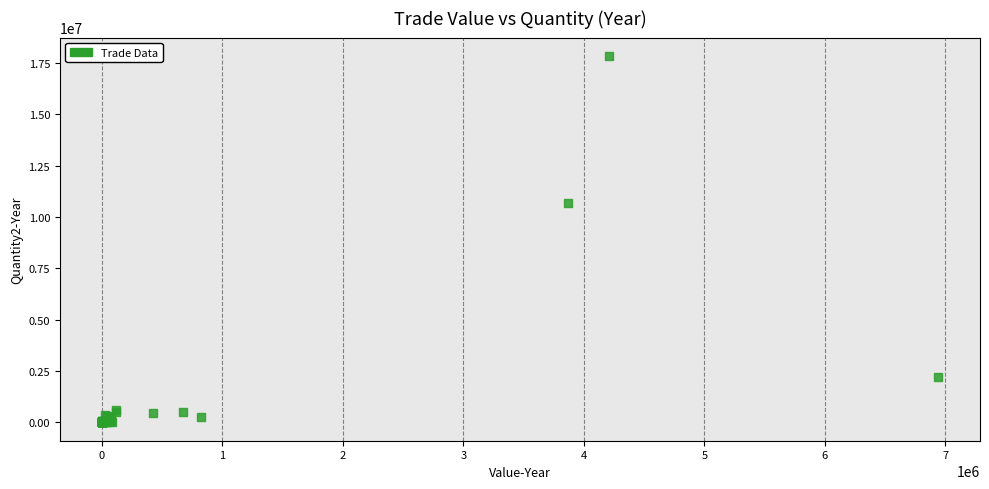

What Y value in the scatter plot is closest to 8917176?

10680921